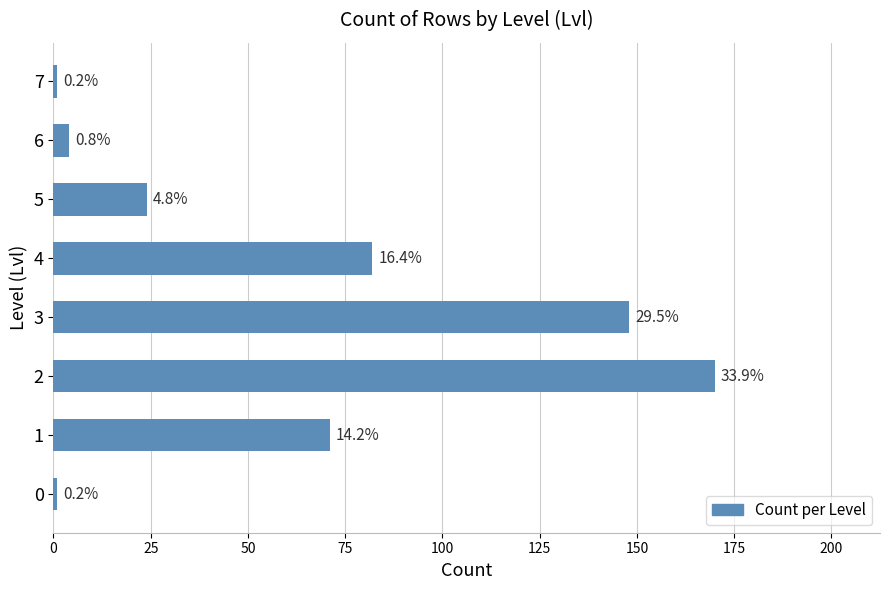

How many bars are there in total?

8